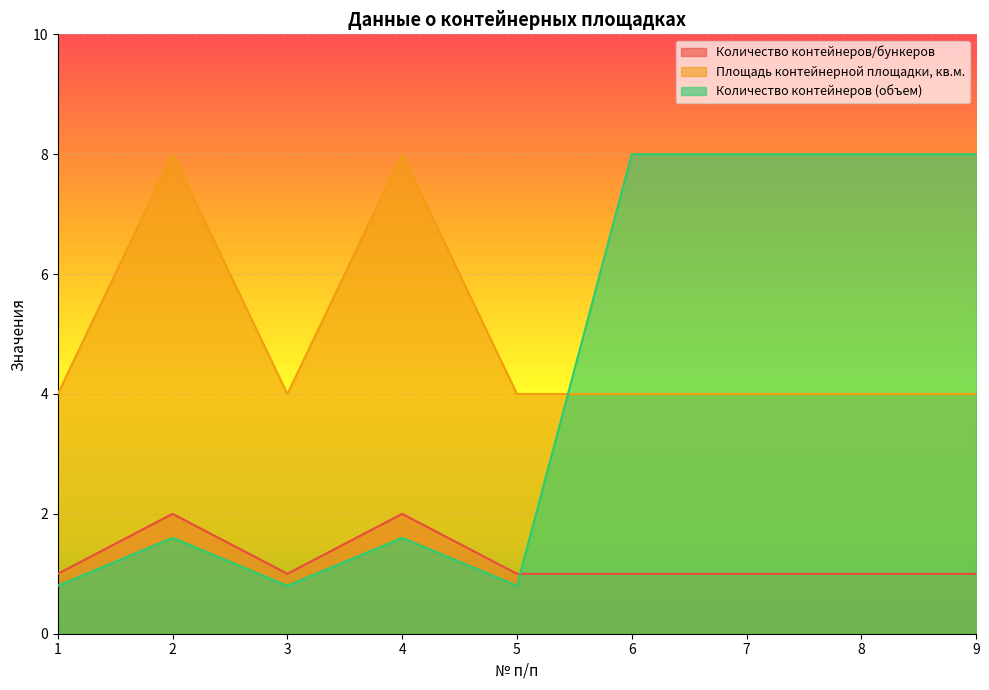

How many interior local peaks does the Количество контейнеров/бункеров series have?

2